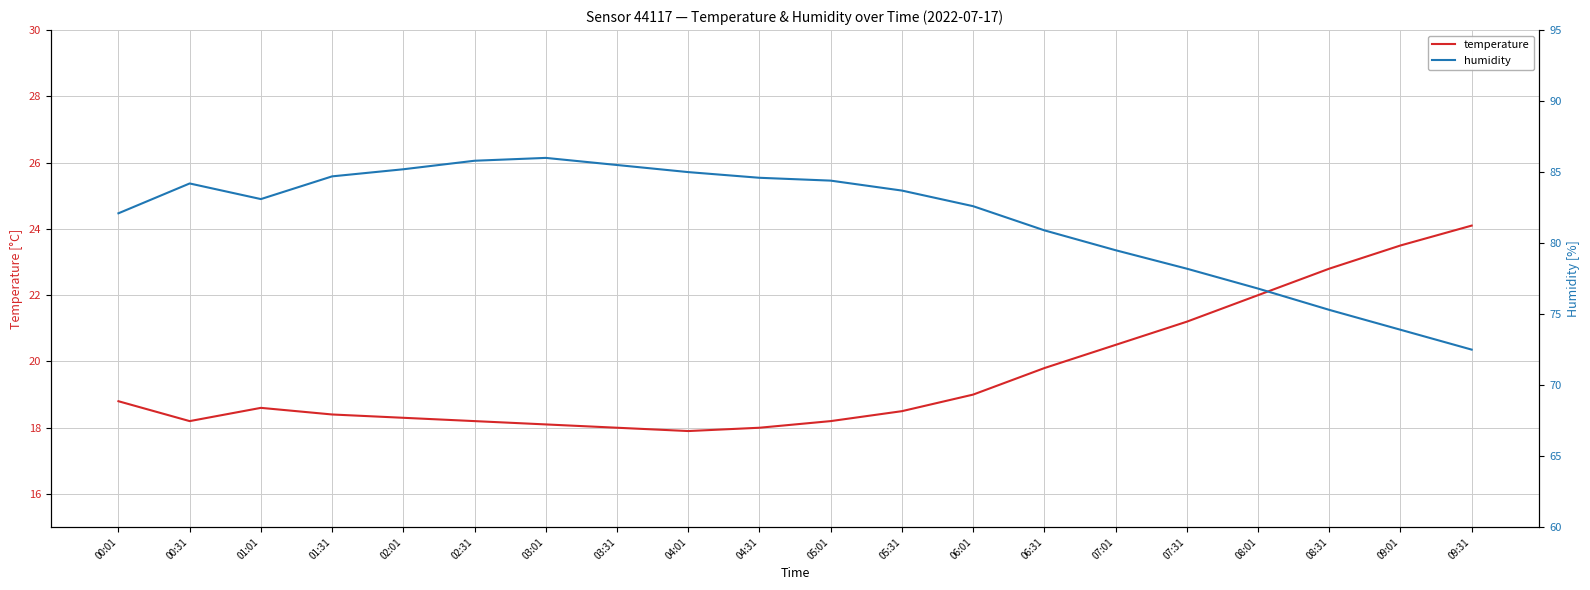

Which series has the widest spread of values?

humidity